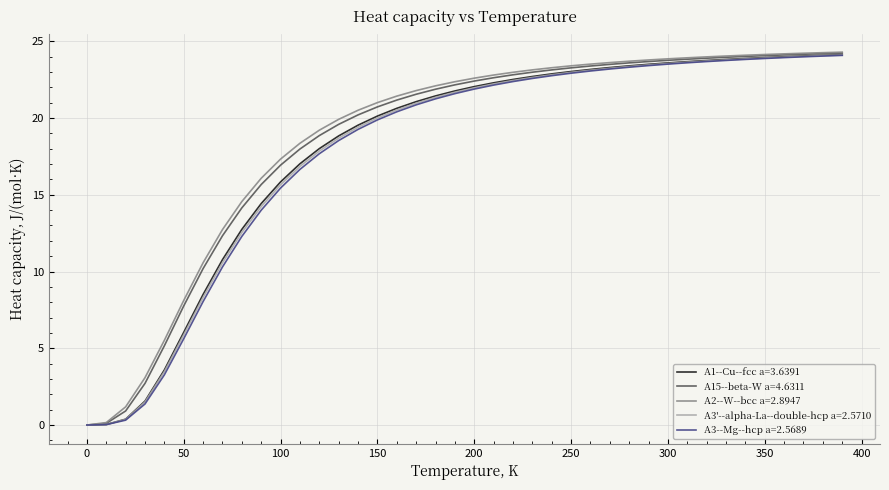

What is the spread (max minus min) of values at 350?

0.3